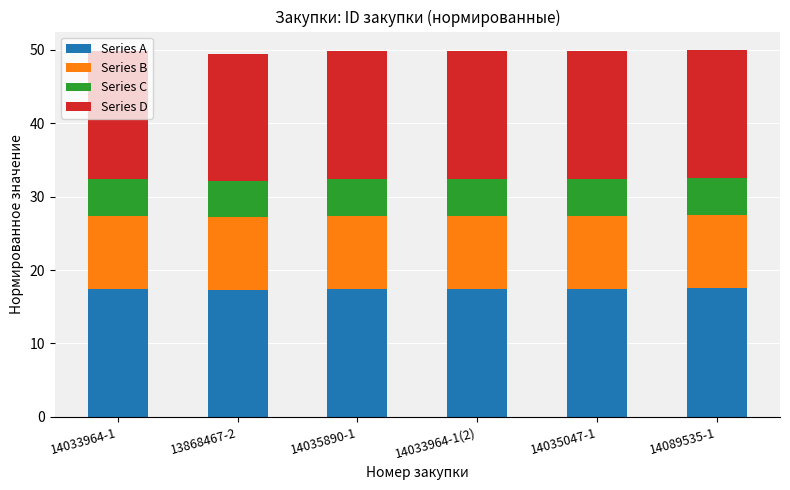

What is the total value across all series at 14035047-1?

49.8